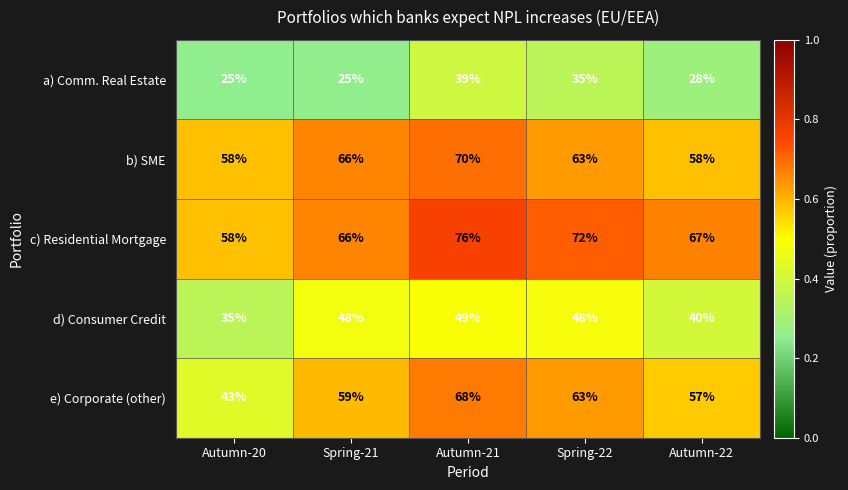

How many distinct data groups are displayed?

5